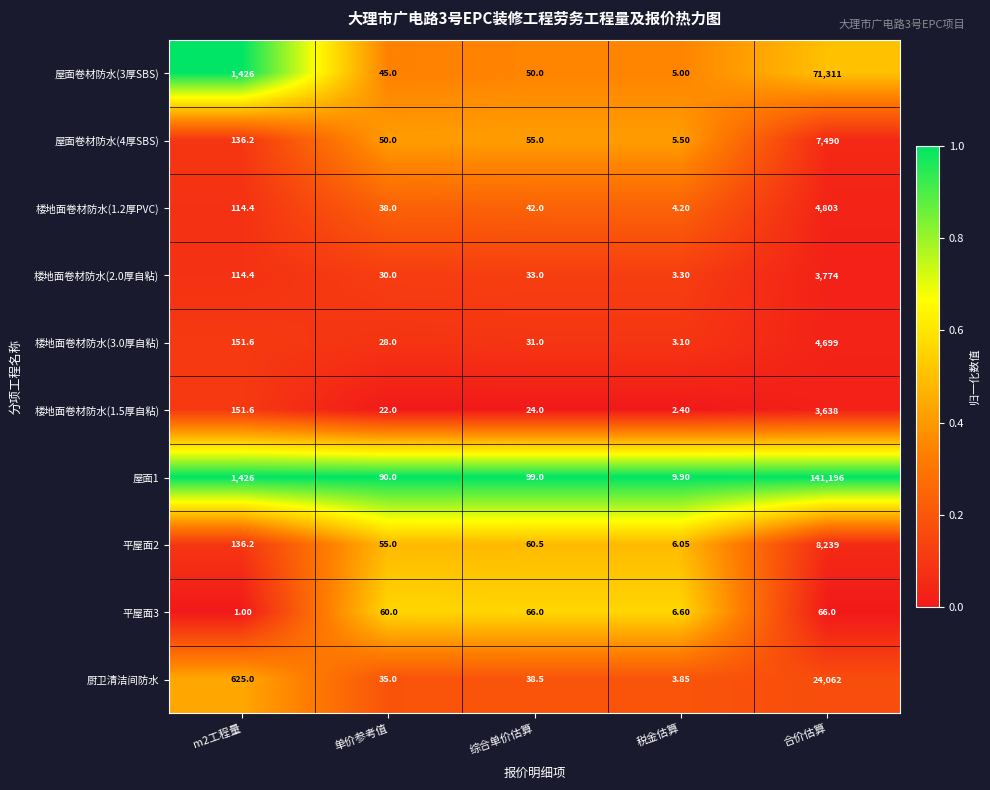

At which label does 楼地面卷材防水(1.5厚自粘) reach its peak?

合价估算